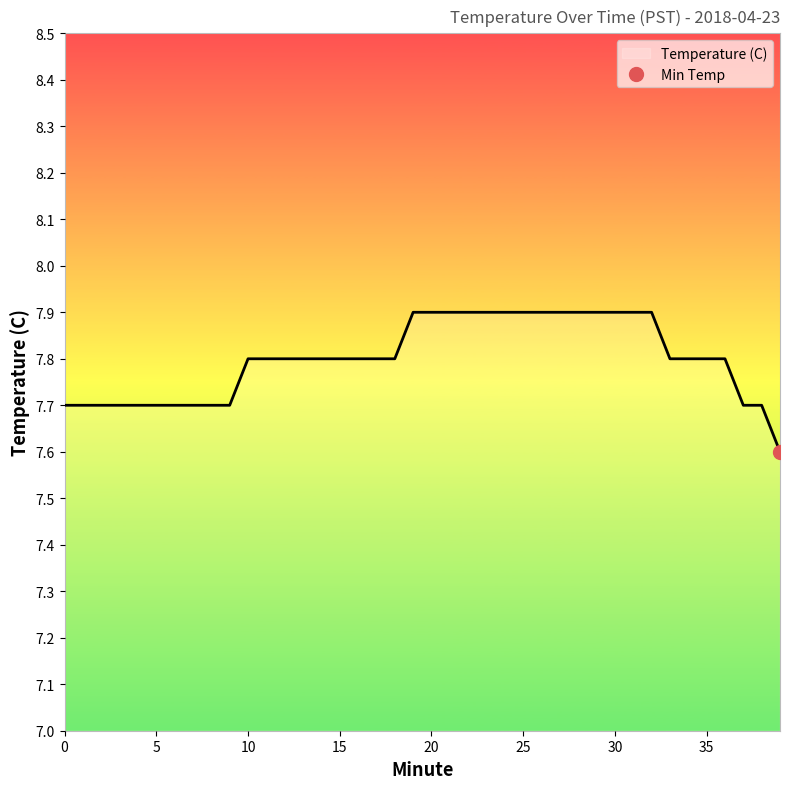

The value at 21 is 7.9. True or false?

True